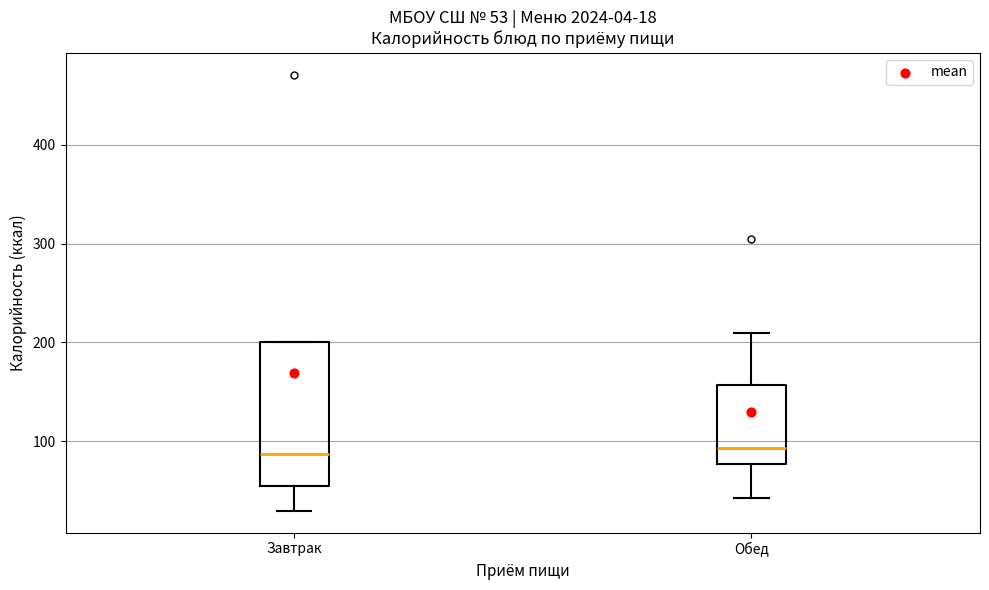

Which box is the tallest, from its lower edge to its upper edge?

Завтрак